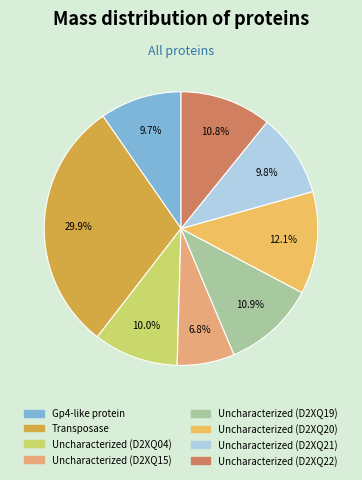

How many slices are in this pie chart?

8